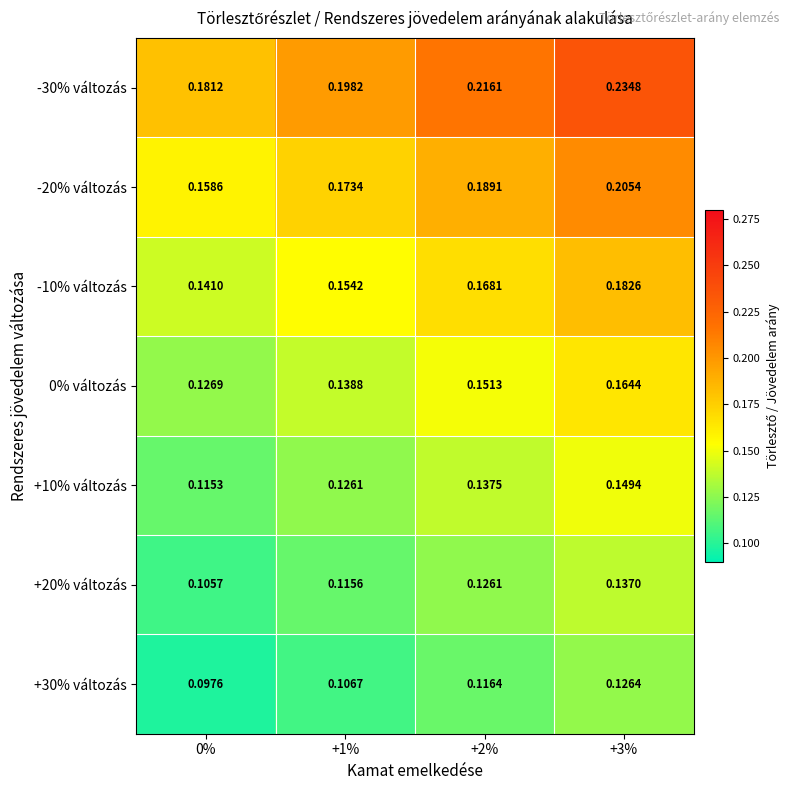

Is the value of -10% változás at +3% greater than the value of -20% változás at +3%?

No